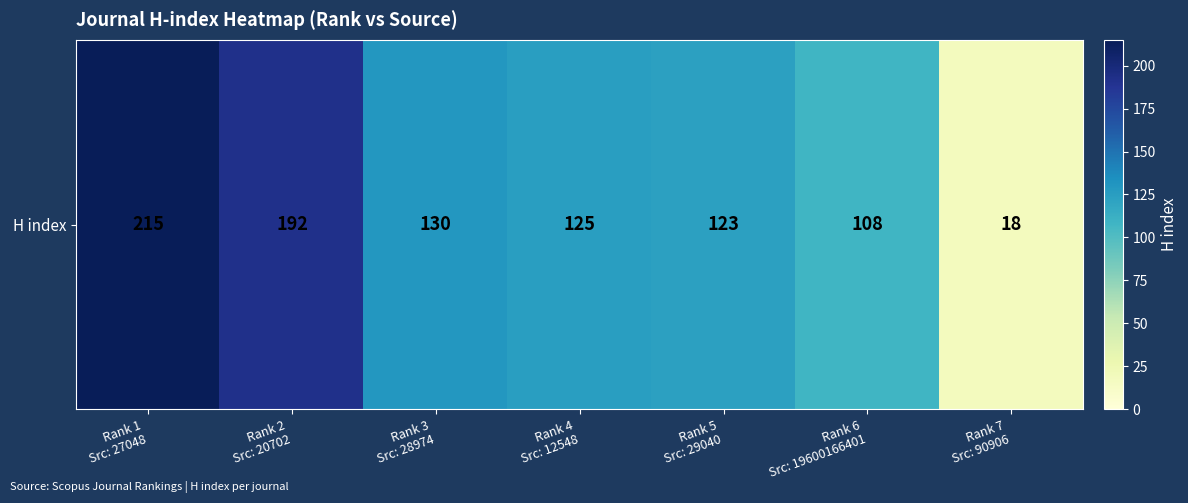

The chart shows a value of 108 at Rank 6
Src: 19600166401. True or false?

True